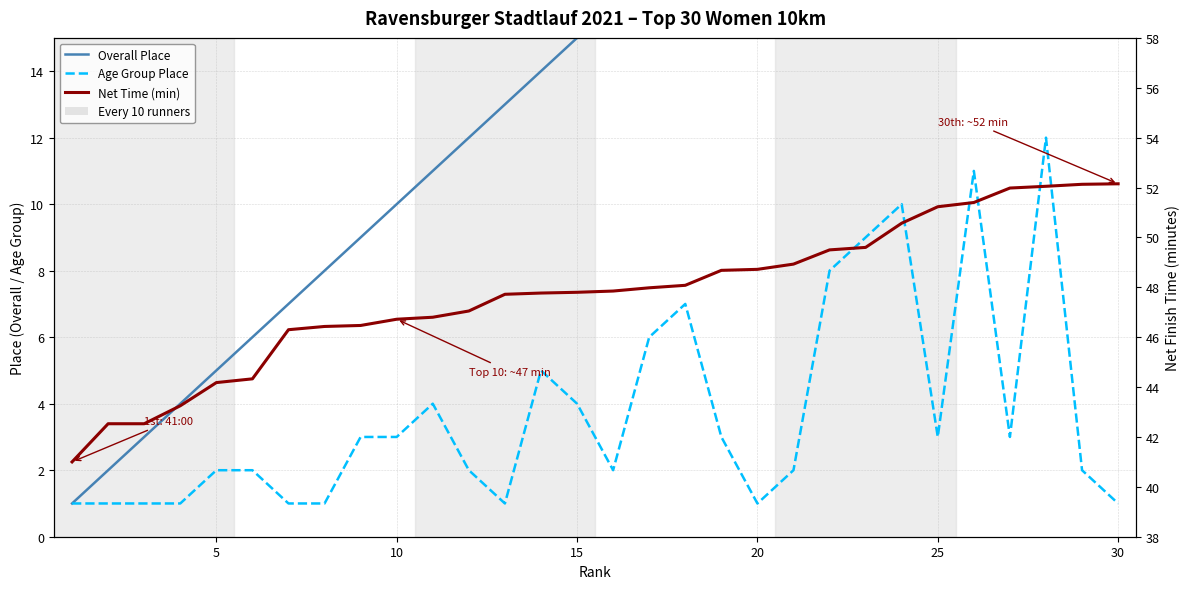

At how many categories does at least one series exceed 9?

30